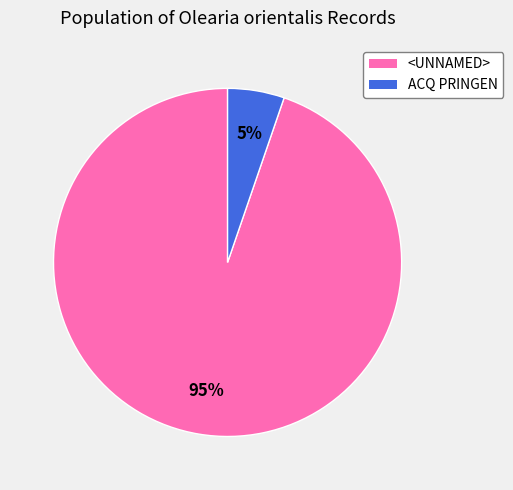

The ACQ PRINGEN slice represents 5% of the pie. True or false?

True